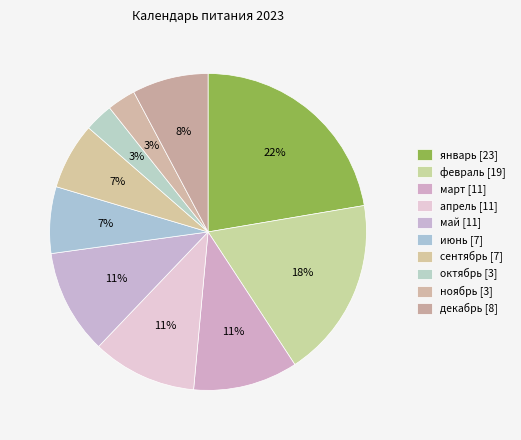

Count the number of slices in the pie.

10